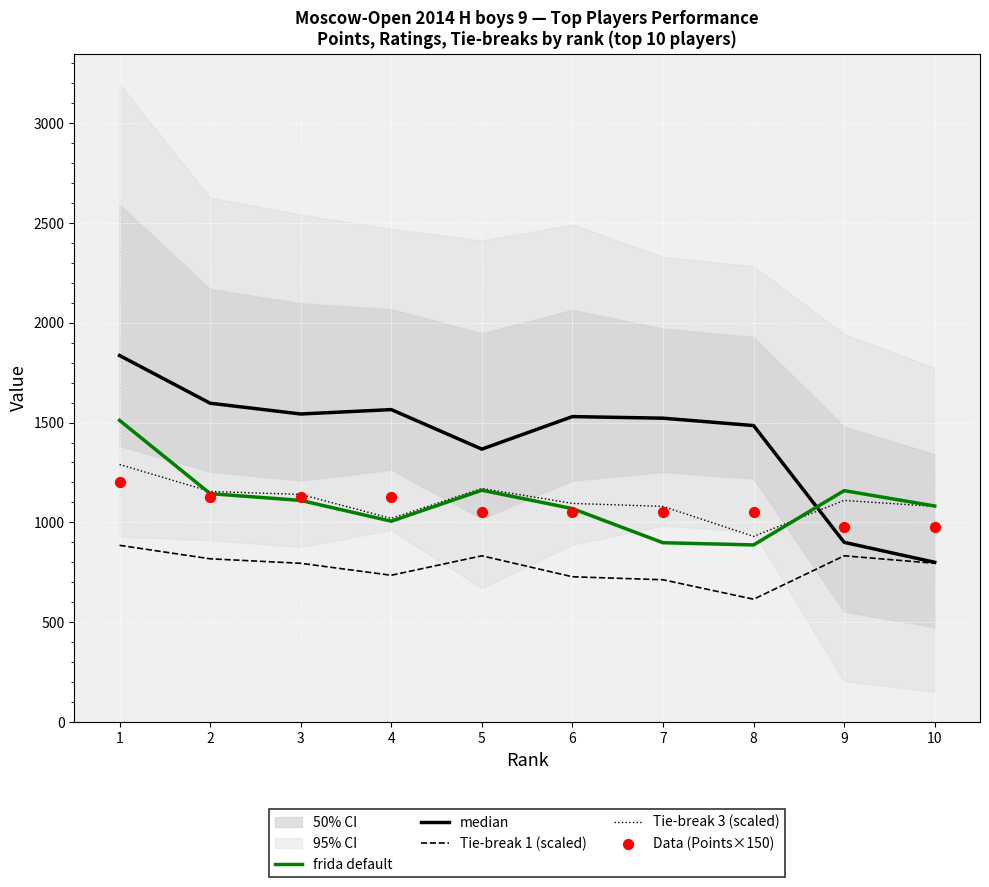

Which series has the largest total across all categories?

median